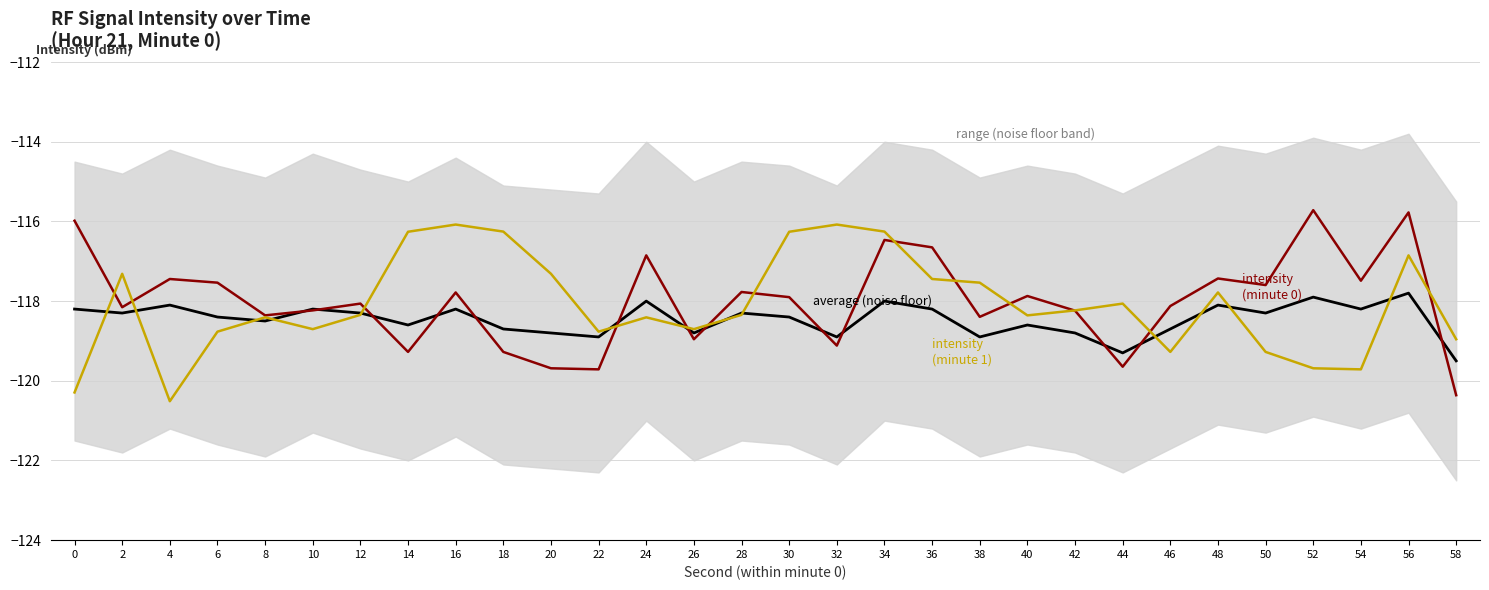

Reading left to right, transcribe all the data shown in this chart.

average (noise floor): -118.2	-118.3	-118.1	-118.4	-118.5	-118.2	-118.3	-118.6	-118.2	-118.7	-118.8	-118.9	-118.0	-118.8	-118.3	-118.4	-118.9	-118.0	-118.2	-118.9	-118.6	-118.8	-119.3	-118.7	-118.1	-118.3	-117.9	-118.2	-117.8	-119.5
intensity (minute 0, first 30 samples): -116.0	-118.2	-117.4	-117.5	-118.4	-118.2	-118.1	-119.3	-117.8	-119.3	-119.7	-119.7	-116.9	-119.0	-117.8	-117.9	-119.1	-116.5	-116.7	-118.4	-117.9	-118.2	-119.6	-118.1	-117.4	-117.6	-115.7	-117.5	-115.8	-120.4
intensity (minute 1, first 10 samples): -120.3	-117.3	-120.5	-118.8	-118.4	-118.7	-118.3	-116.3	-116.1	-116.3	-117.3	-118.8	-118.4	-118.7	-118.3	-116.3	-116.1	-116.3	-117.4	-117.5	-118.4	-118.2	-118.1	-119.3	-117.8	-119.3	-119.7	-119.7	-116.9	-119.0